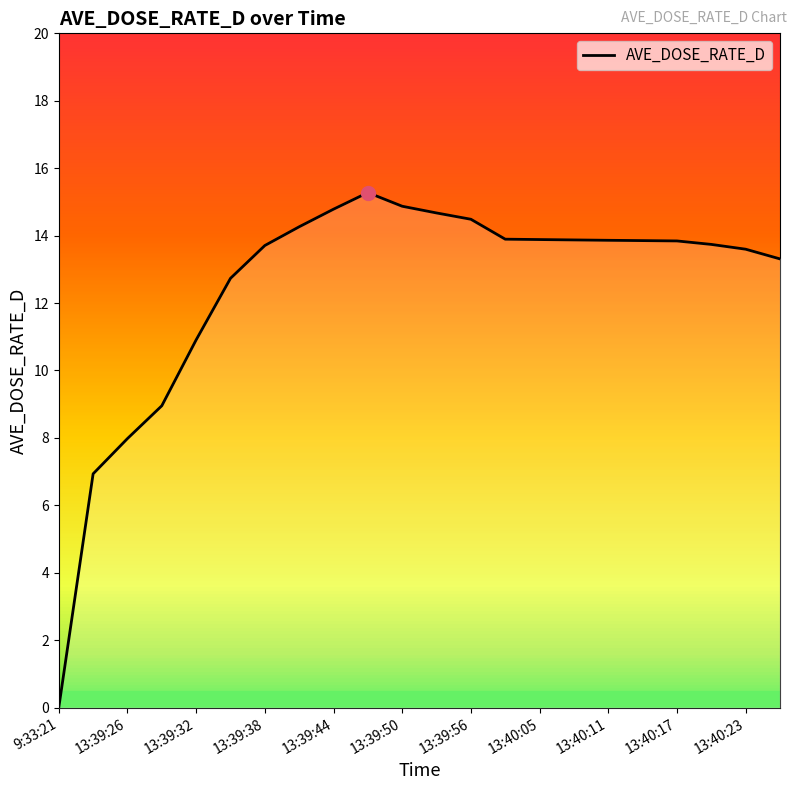

What is the difference between the maximum and minimum values?

15.3